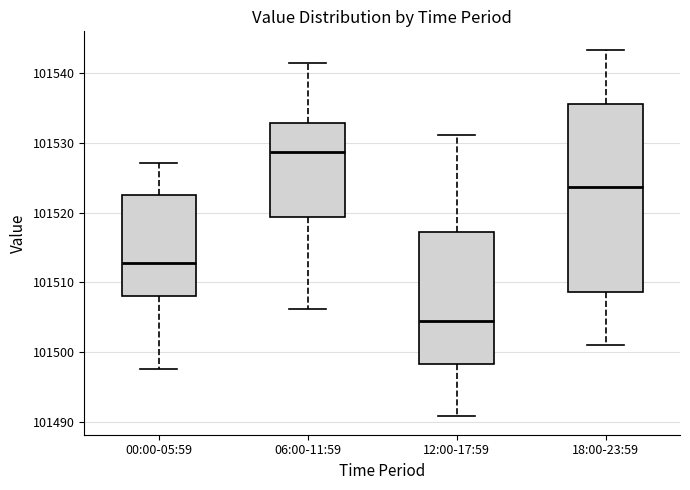

Which box's median line is the lowest?

12:00-17:59